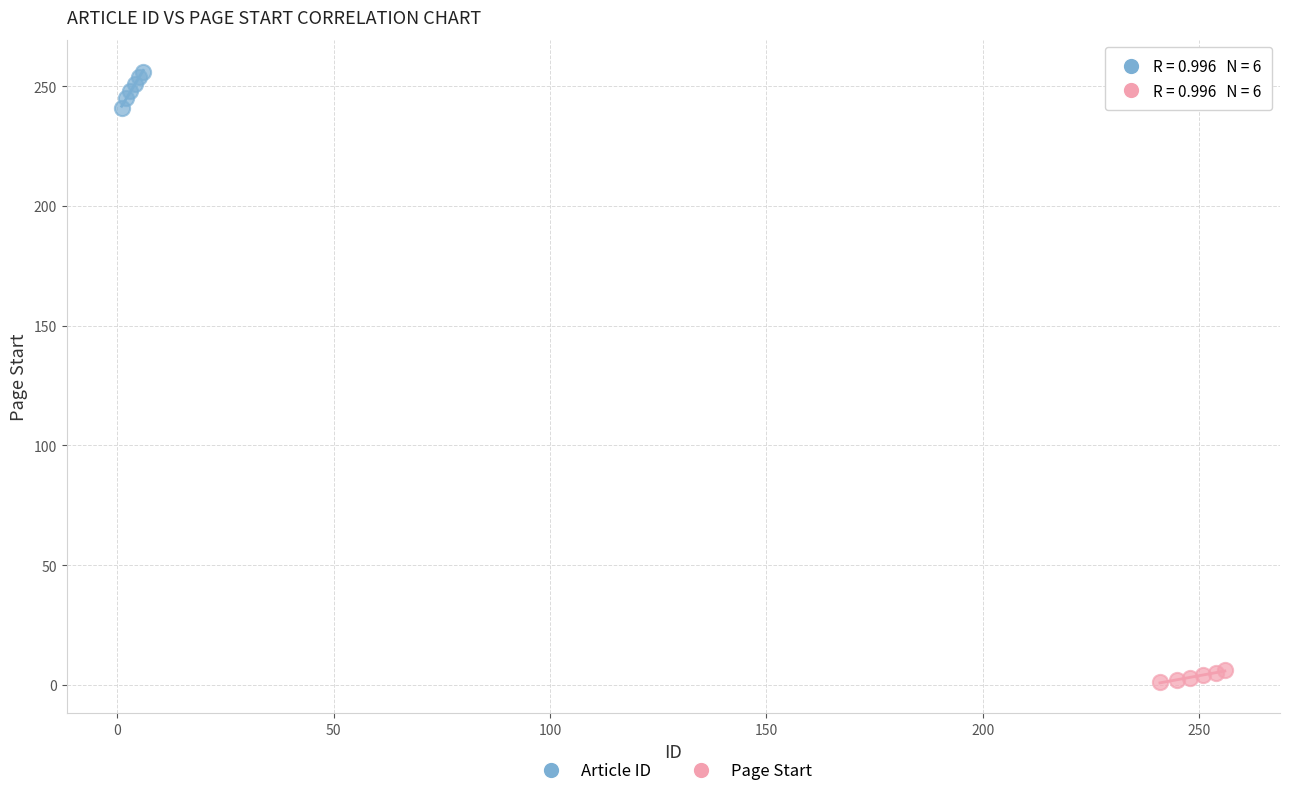

Which series reaches the maximum Y coordinate?

Article ID